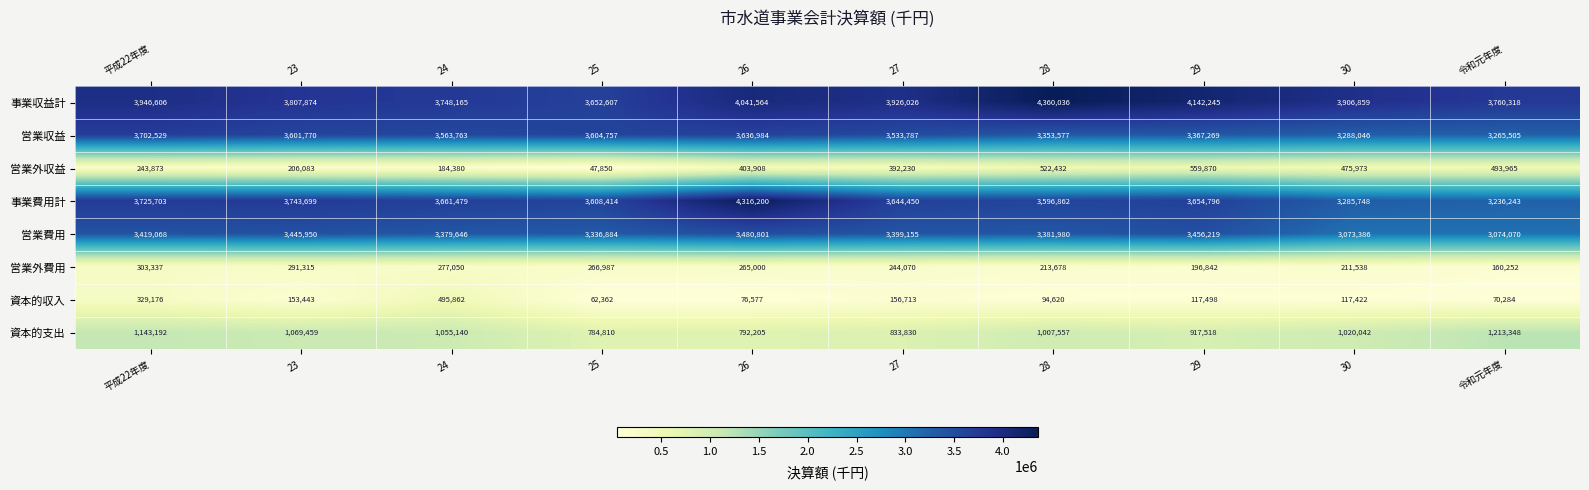

What is the greatest value displayed?

4360036